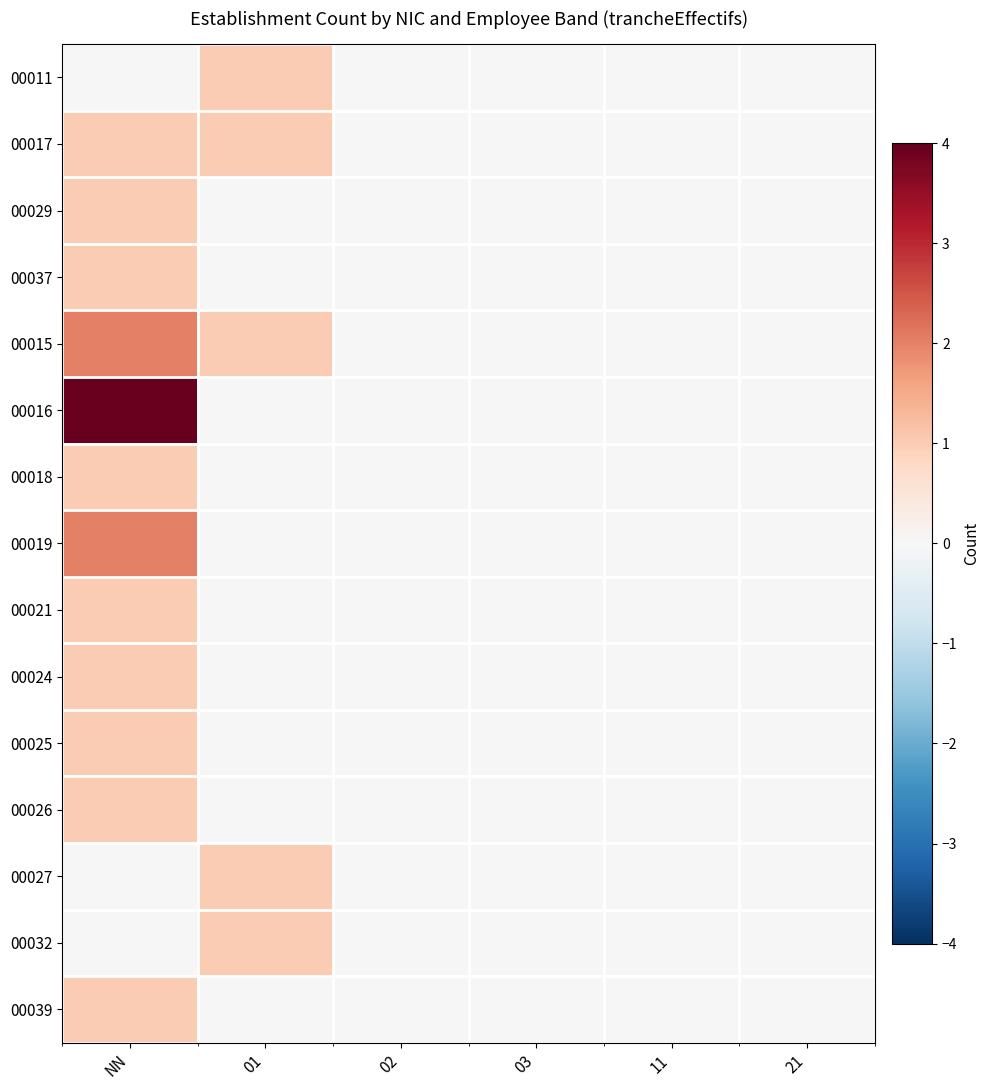

Count the number of categories in the chart.

6